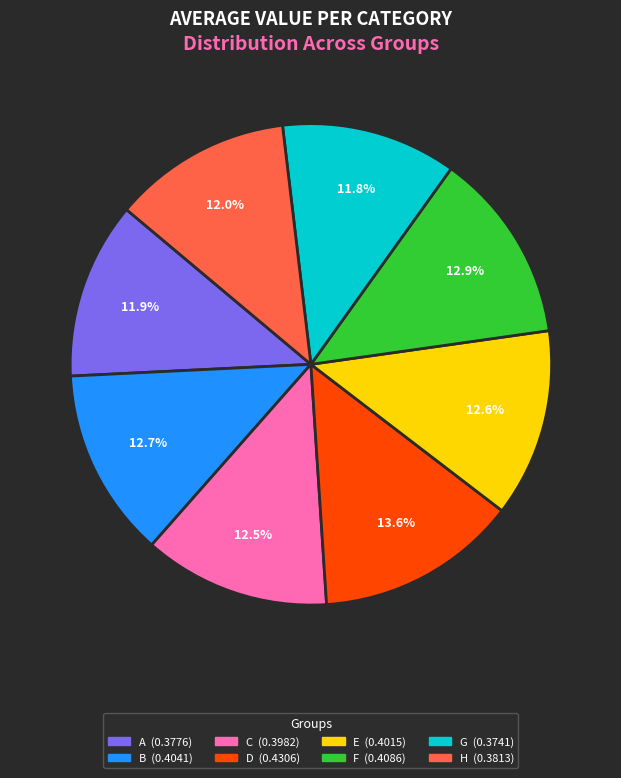

Does E account for over 50% of the chart?

No